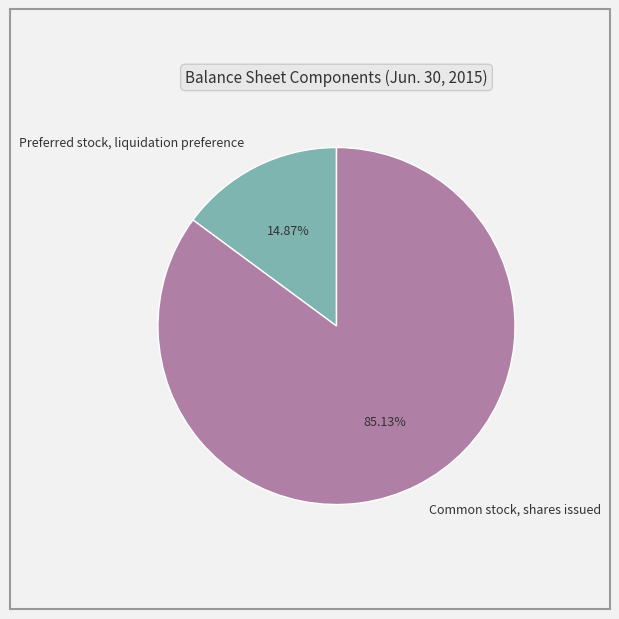

What is the largest slice in the pie chart?

Common stock, shares issued